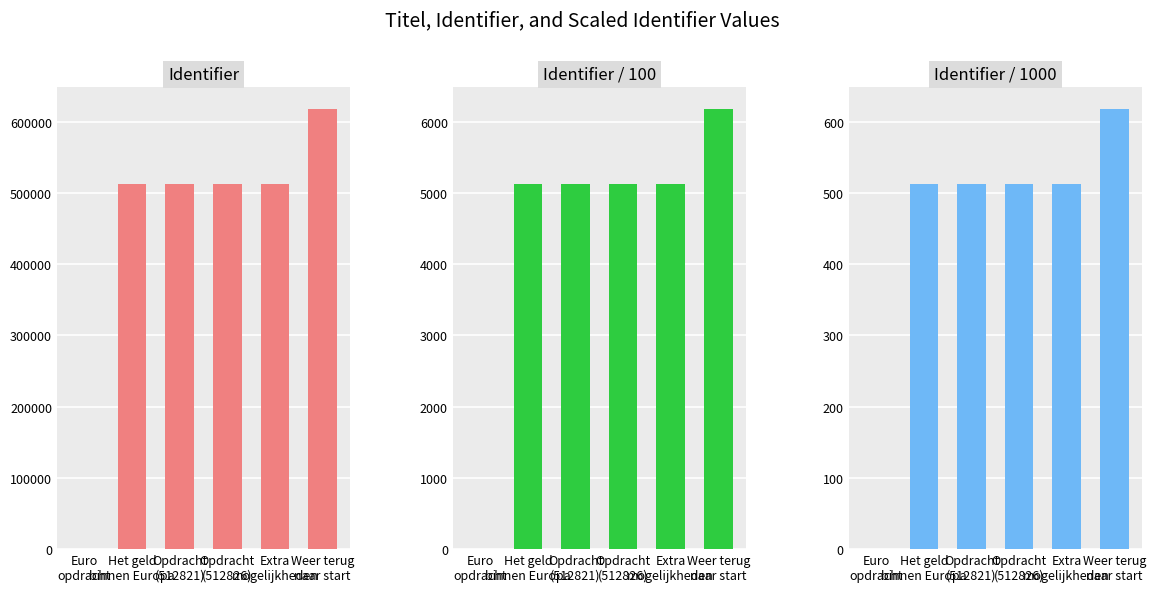

What is the average value of the Identifier series?

444846.5